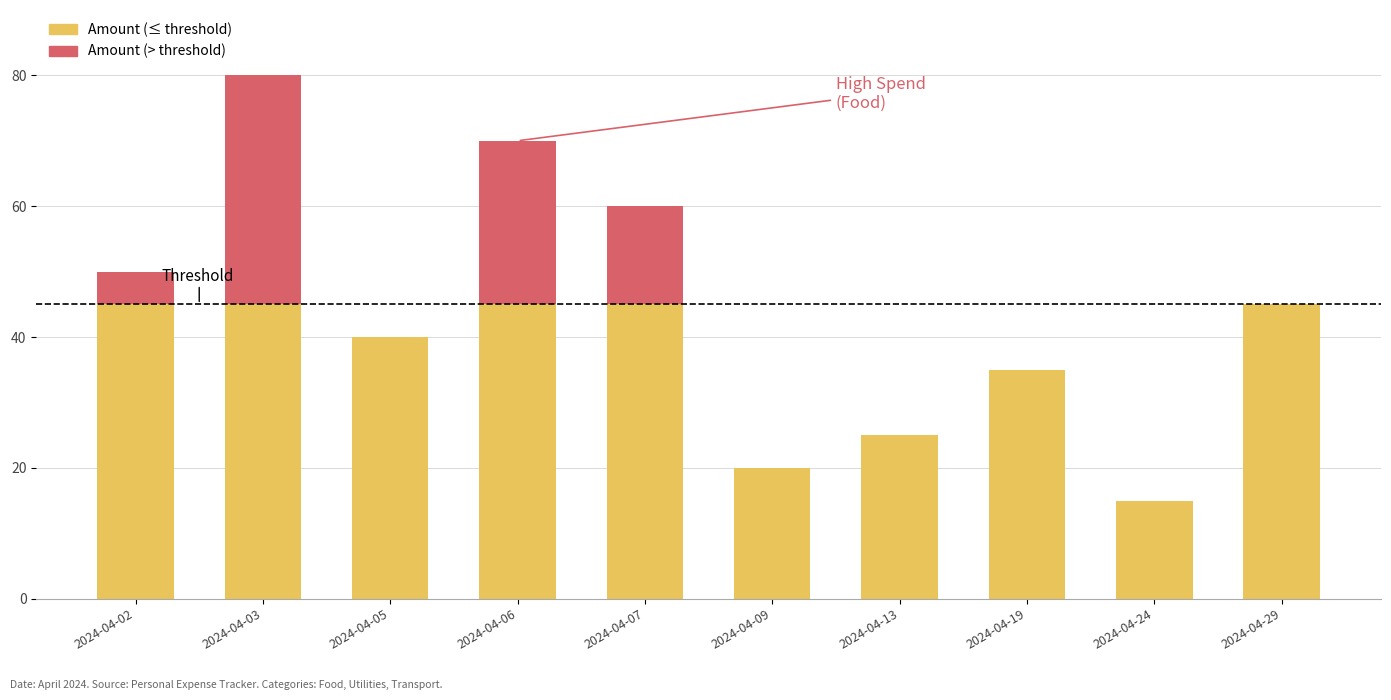

What is the total value across all series at 2024-04-13?

25